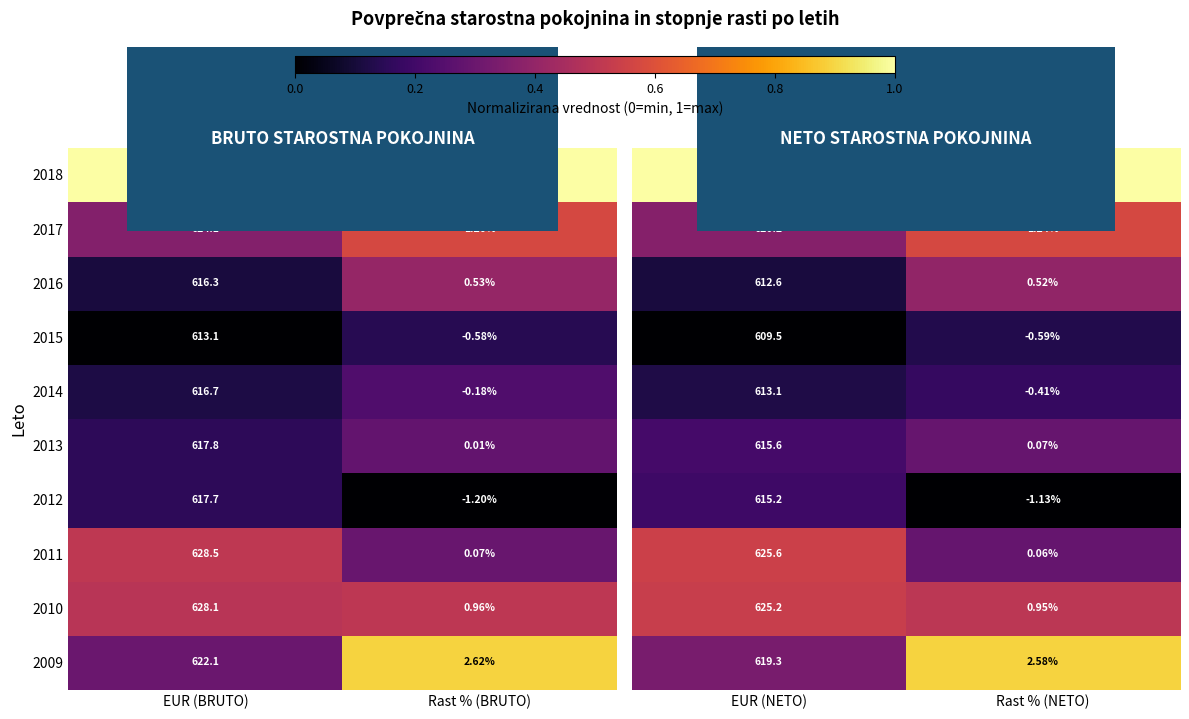

At which label does 2009 reach its peak?

EUR (BRUTO)